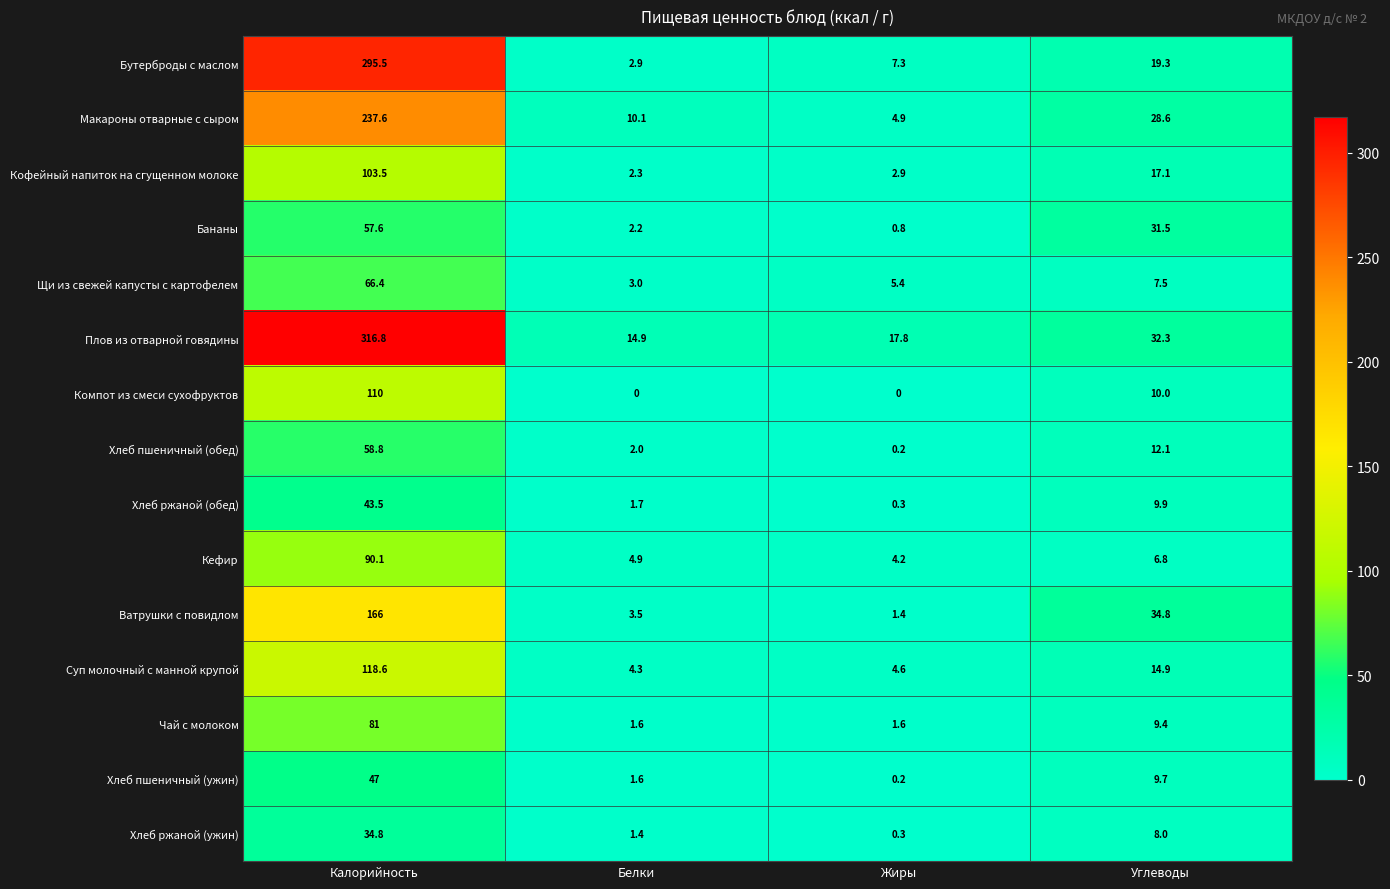

What is the maximum value for Хлеб ржаной (обед)?

43.5